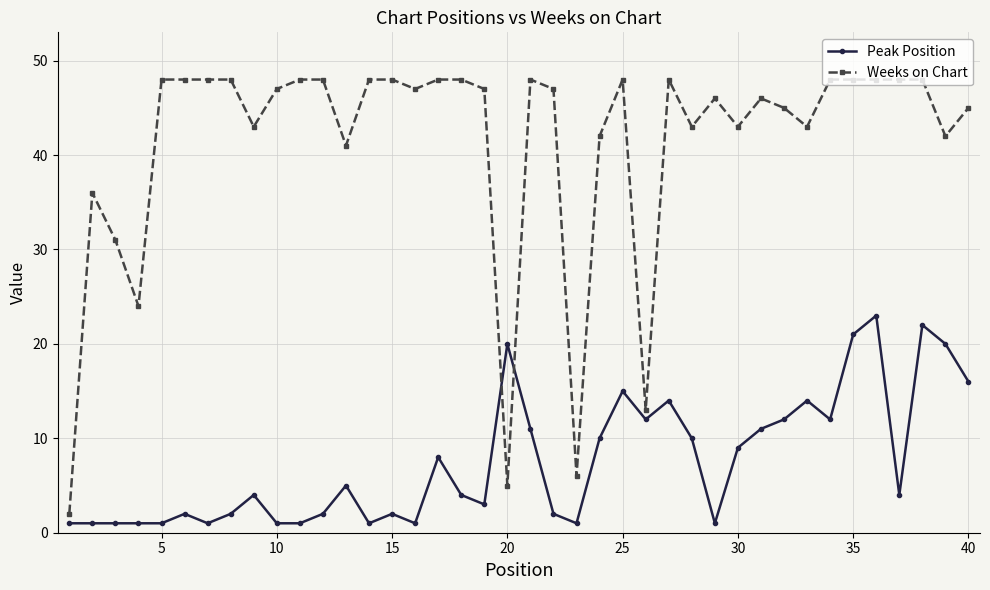

What is the difference between the maximum and minimum values in the Peak Position series?

22